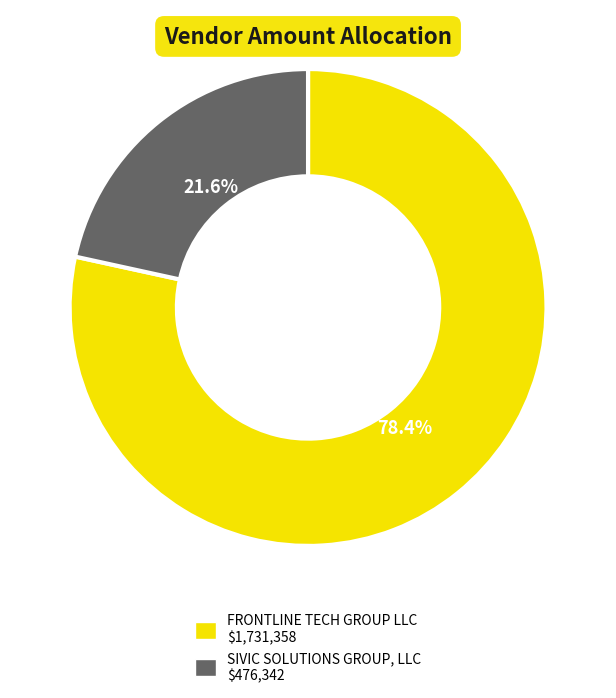

To the nearest percent, what is the average slice percentage?

50%